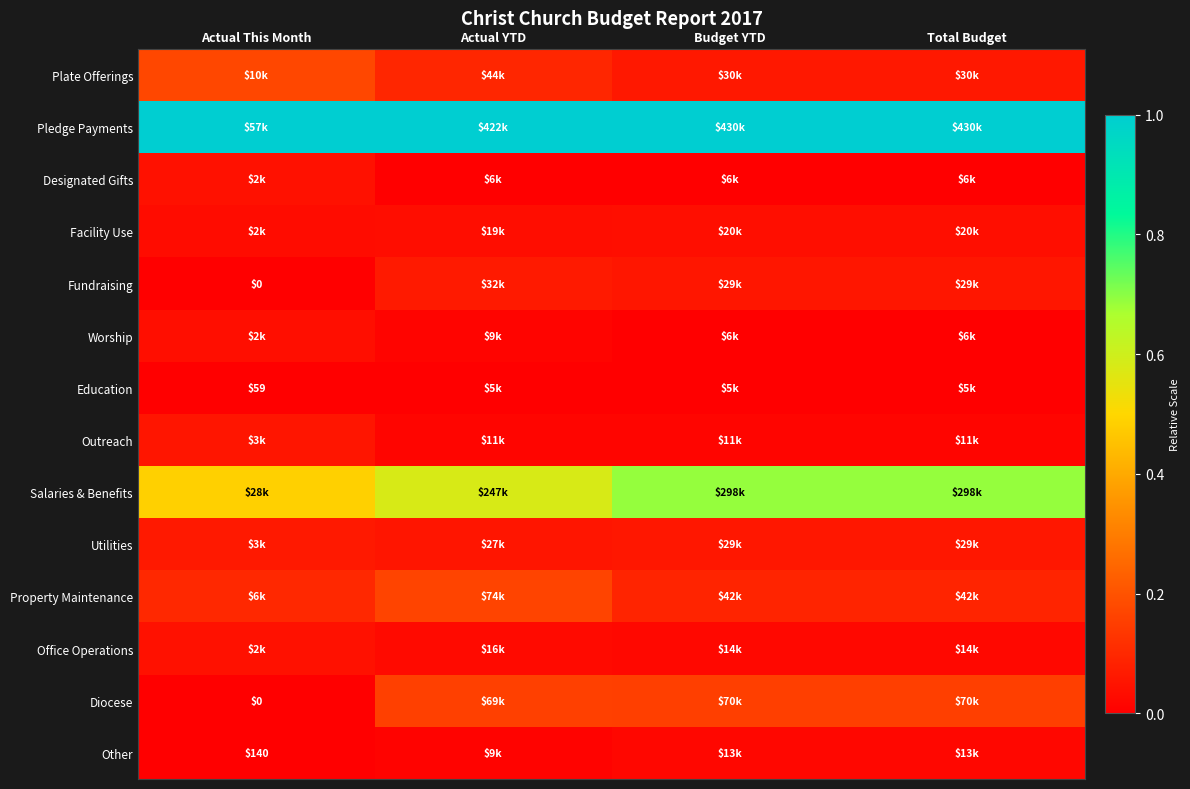

Which has a higher value, Actual YTD or Total Budget?

Actual YTD